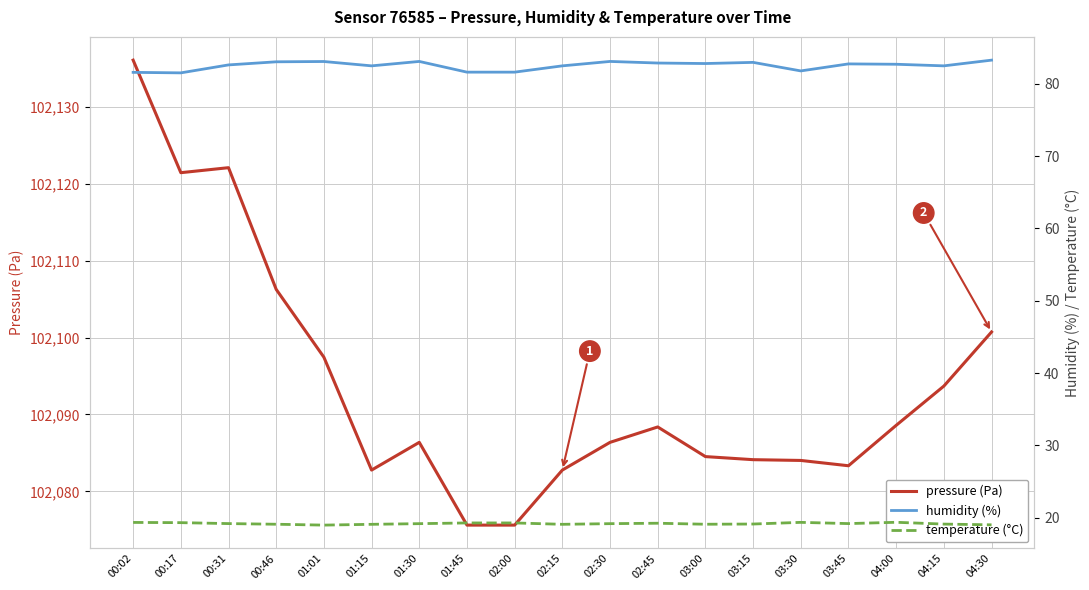

Reading left to right, what are all the values shown in this chart?

pressure (Pa): 00:02=102136.0	00:17=102121.4	00:31=102122.1	00:46=102106.2	01:01=102097.4	01:15=102082.8	01:30=102086.4	01:45=102075.6	02:00=102075.6	02:15=102082.8	02:30=102086.4	02:45=102088.4	03:00=102084.5	03:15=102084.1	03:30=102084.0	03:45=102083.3	04:00=102088.6	04:15=102093.7	04:30=102100.7
humidity (%): 00:02=81.6	00:17=81.5	00:31=82.6	00:46=83.0	01:01=83.1	01:15=82.5	01:30=83.1	01:45=81.6	02:00=81.6	02:15=82.5	02:30=83.1	02:45=82.9	03:00=82.8	03:15=83.0	03:30=81.8	03:45=82.7	04:00=82.7	04:15=82.5	04:30=83.3
temperature (°C): 00:02=19.3	00:17=19.3	00:31=19.2	00:46=19.1	01:01=19.0	01:15=19.1	01:30=19.2	01:45=19.3	02:00=19.3	02:15=19.1	02:30=19.2	02:45=19.2	03:00=19.1	03:15=19.1	03:30=19.4	03:45=19.2	04:00=19.4	04:15=19.1	04:30=19.0